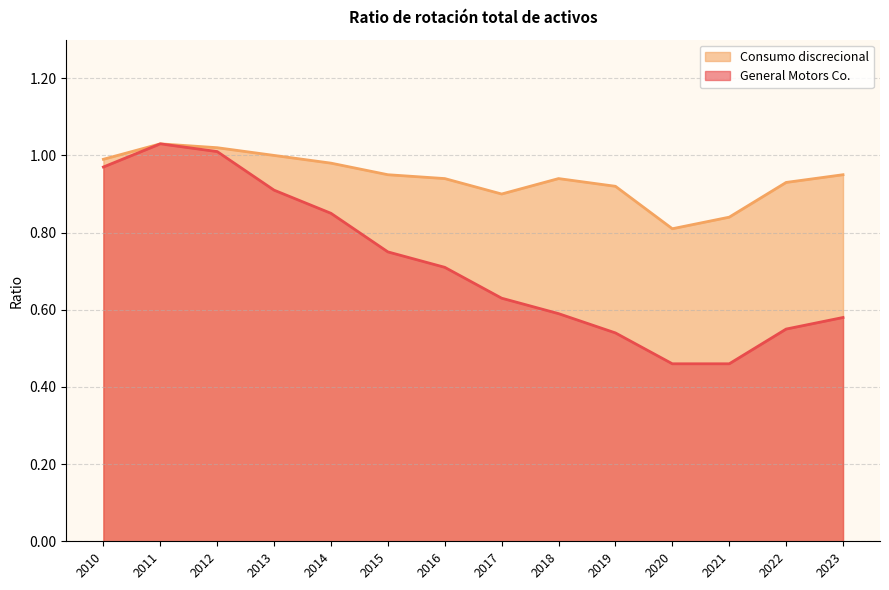

Reading left to right, extract all data points from this chart.

General Motors Co.: 2023=0.6	2022=0.6	2021=0.5	2020=0.5	2019=0.5	2018=0.6	2017=0.6	2016=0.7	2015=0.8	2014=0.8	2013=0.9	2012=1.0	2011=1.0	2010=1.0
Consumo discrecional: 2023=0.9	2022=0.9	2021=0.8	2020=0.8	2019=0.9	2018=0.9	2017=0.9	2016=0.9	2015=0.9	2014=1.0	2013=1.0	2012=1.0	2011=1.0	2010=1.0